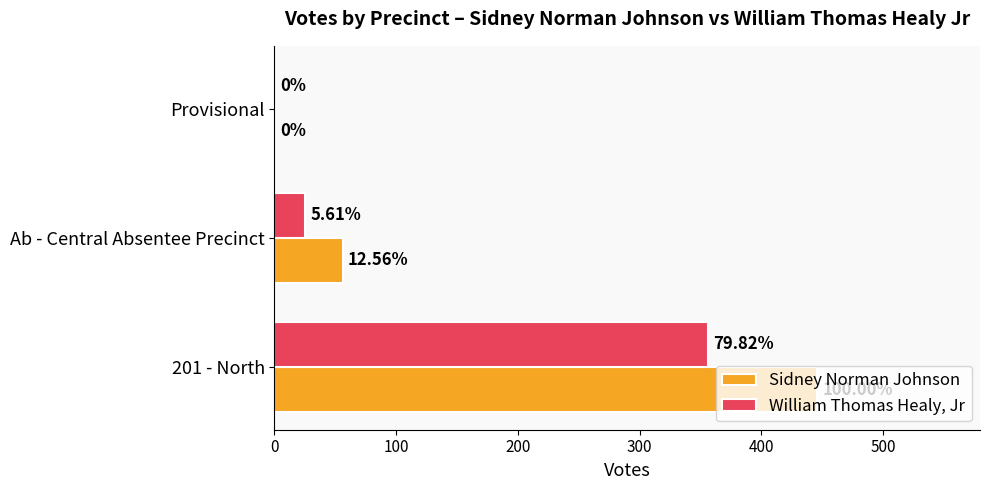

Which series has the largest total across all categories?

Sidney Norman Johnson